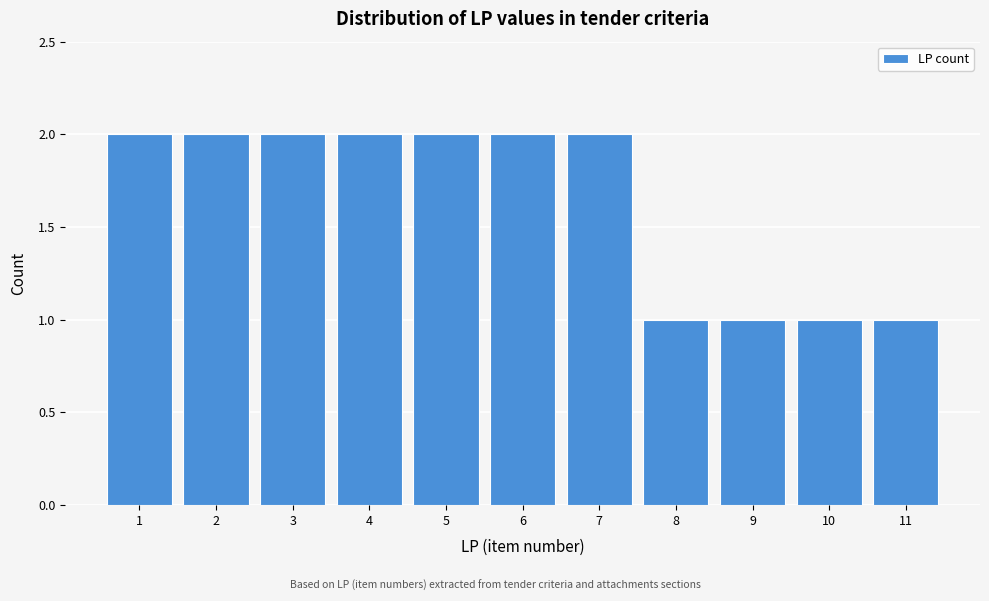

How tall is the bar that spans 4.5 to 5.5 on the x-axis? The values are not printed on the chart, so give them approximately, as read against the axis.

2